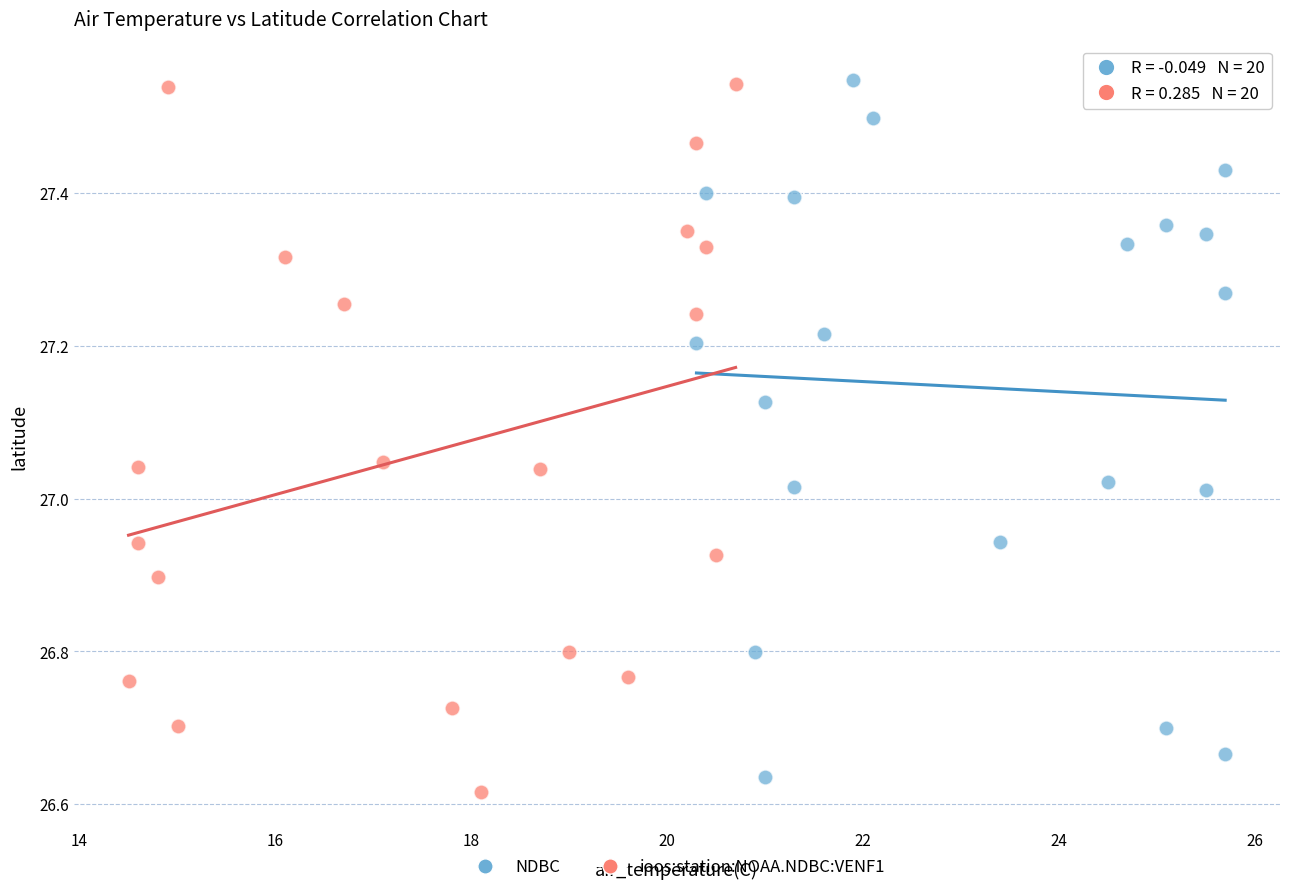

What are all the series names shown in the legend?

NDBC, ioos:station:NOAA.NDBC:VENF1